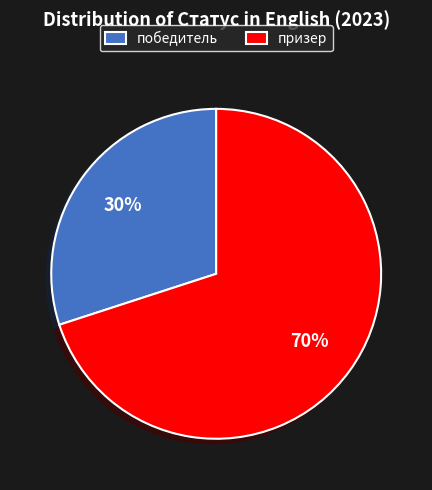

True or false: победитель accounts for 30% of the total.

True